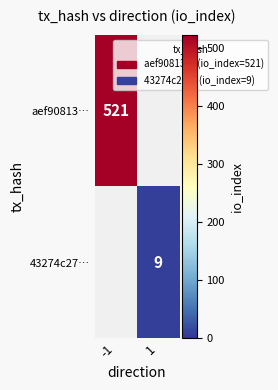

The aef90813… series shows 798 at -1. True or false?

False